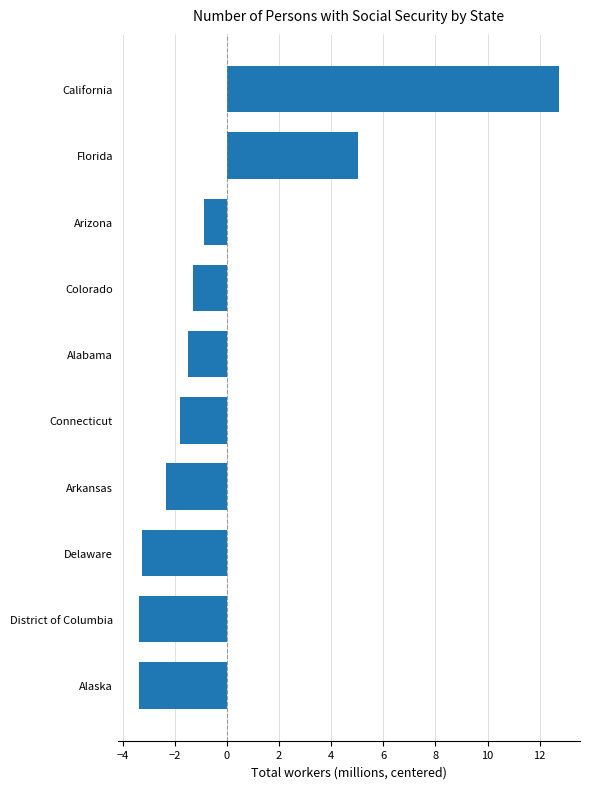

The value at Arizona is -0.9. True or false?

True